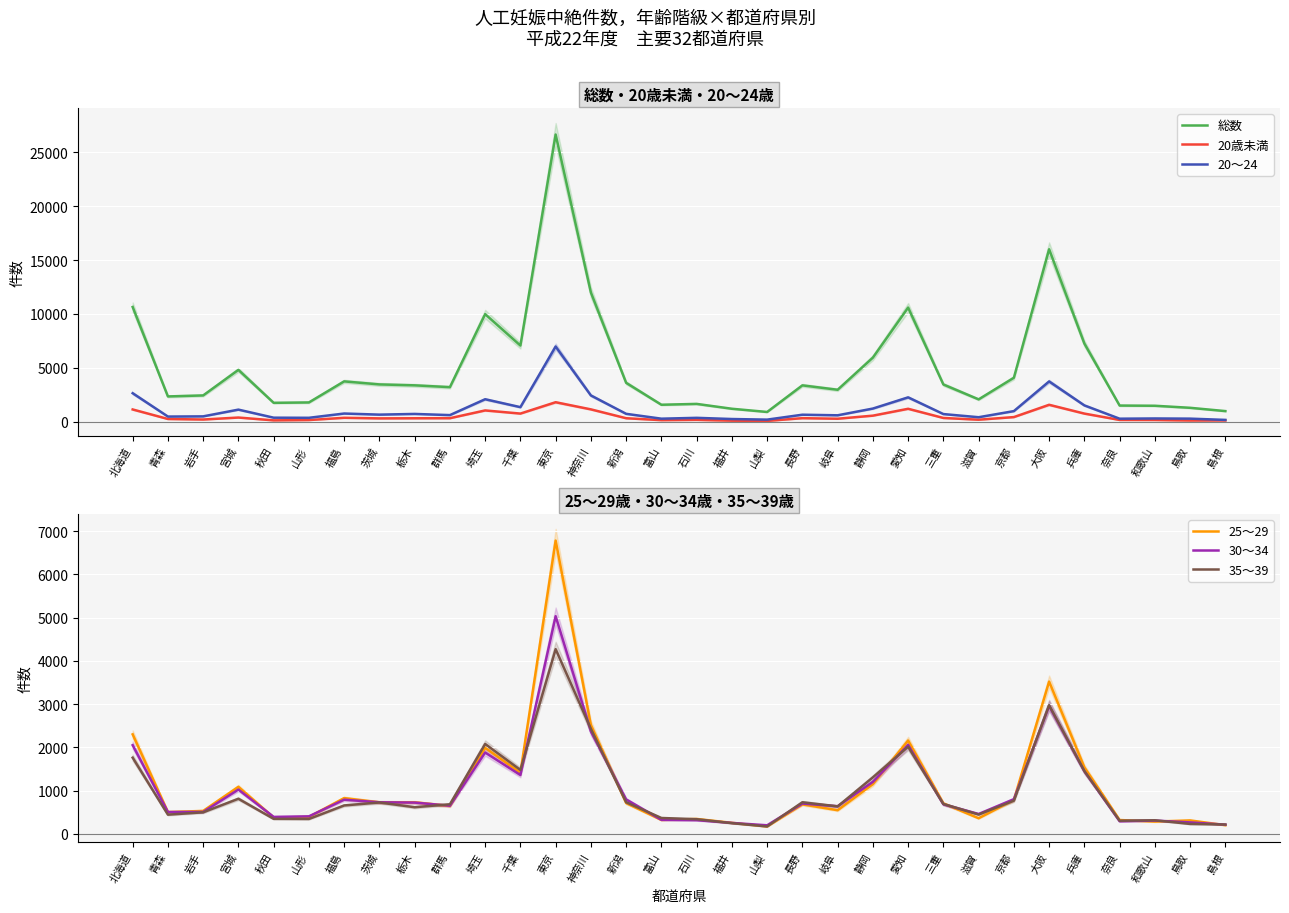

Reading left to right, list all the values displayed in this chart.

総数: 北海道=10645	青森=2342	岩手=2435	宮城=4807	秋田=1749	山形=1784	福島=3739	茨城=3457	栃木=3372	群馬=3203	埼玉=9982	千葉=7067	東京=26660	神奈川=11992	新潟=3604	富山=1570	石川=1649	福井=1198	山梨=899	長野=3370	岐阜=2961	静岡=5945	愛知=10592	三重=3451	滋賀=2069	京都=4076	大阪=16008	兵庫=7254	奈良=1495	和歌山=1476	鳥取=1286	島根=980
20歳未満: 北海道=1133	青森=248	岩手=198	宮城=382	秋田=120	山形=150	福島=358	茨城=304	栃木=315	群馬=320	埼玉=1042	千葉=750	東京=1804	神奈川=1141	新潟=318	富山=139	石川=167	福井=91	山梨=70	長野=324	岐阜=272	静岡=557	愛知=1195	三重=343	滋賀=181	京都=424	大阪=1566	兵庫=749	奈良=159	和歌山=155	鳥取=106	島根=110
20～24: 北海道=2641	青森=473	岩手=491	宮城=1117	秋田=369	山形=358	福島=755	茨城=652	栃木=717	群馬=609	埼玉=2082	千葉=1346	東京=6975	神奈川=2434	新潟=727	富山=276	石川=355	福井=245	山梨=189	長野=645	岐阜=590	静岡=1216	愛知=2256	三重=705	滋賀=411	京都=979	大阪=3735	兵庫=1510	奈良=275	和歌山=296	鳥取=280	島根=163
25～29: 北海道=2300	青森=502	岩手=530	宮城=1087	秋田=376	山形=390	福島=826	茨城=728	栃木=729	群馬=643	埼玉=1989	千葉=1412	東京=6782	神奈川=2515	新潟=712	富山=321	石川=344	福井=254	山梨=171	長野=681	岐阜=546	静岡=1150	愛知=2158	三重=704	滋賀=360	京都=784	大阪=3521	兵庫=1537	奈良=319	和歌山=283	鳥取=310	島根=200
30～34: 北海道=2050	青森=504	岩手=506	宮城=1023	秋田=391	山形=404	福島=789	茨城=729	栃木=722	群馬=649	埼玉=1880	千葉=1360	東京=5033	神奈川=2368	新潟=795	富山=323	石川=315	福井=252	山梨=197	長野=700	岐阜=637	静岡=1202	愛知=2055	三重=682	滋賀=458	京都=801	大阪=2956	兵庫=1448	奈良=290	和歌山=306	鳥取=264	島根=212
35～39: 北海道=1761	青森=443	岩手=497	宮城=811	秋田=346	山形=343	福島=656	茨城=725	栃木=615	群馬=683	埼玉=2078	千葉=1477	東京=4271	神奈川=2429	新潟=730	富山=366	石川=338	福井=246	山梨=170	長野=730	岐阜=634	静岡=1305	愛知=2014	三重=690	滋賀=446	京都=767	大阪=2977	兵庫=1451	奈良=303	和歌山=313	鳥取=228	島根=215